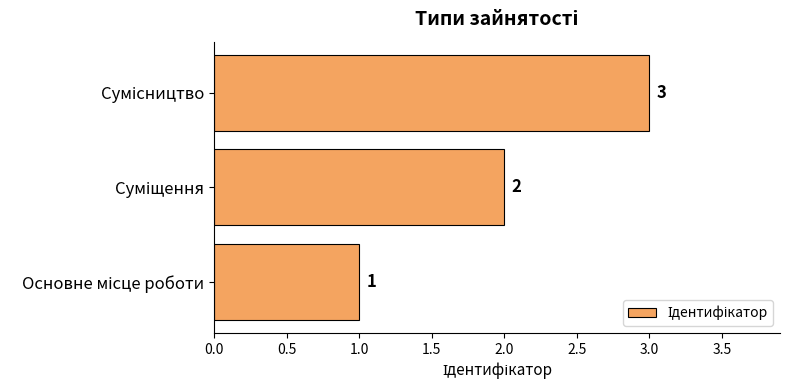

Count the values in the range 1 to 3.

3